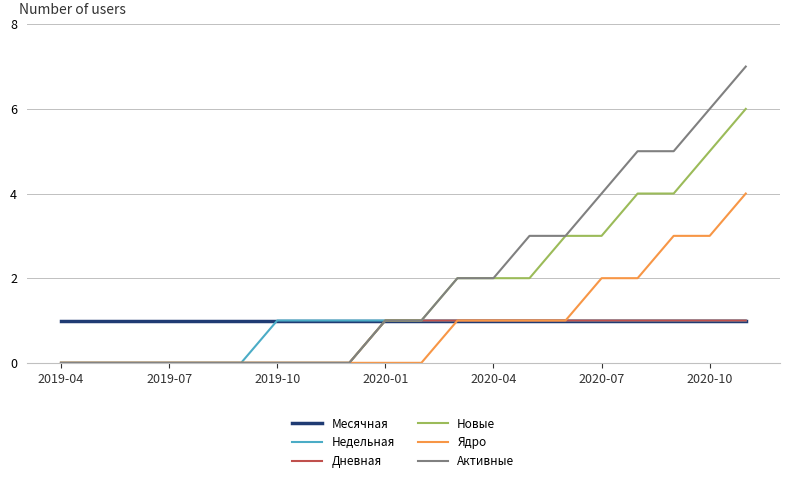

What is the highest value of the Новые series?

6